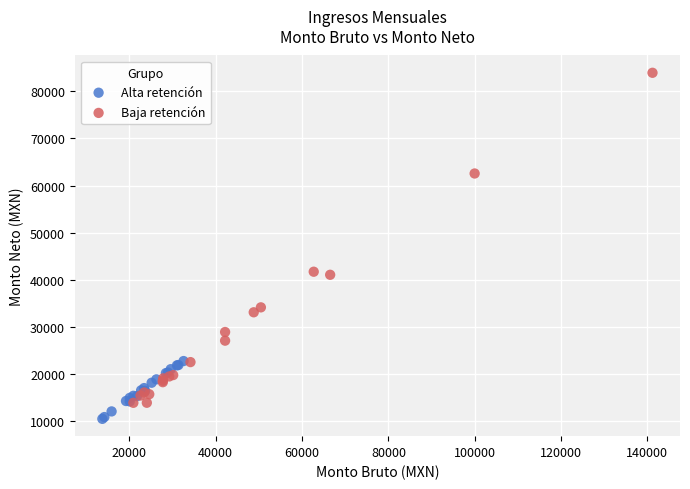

Which series reaches the minimum Y coordinate?

Alta retención